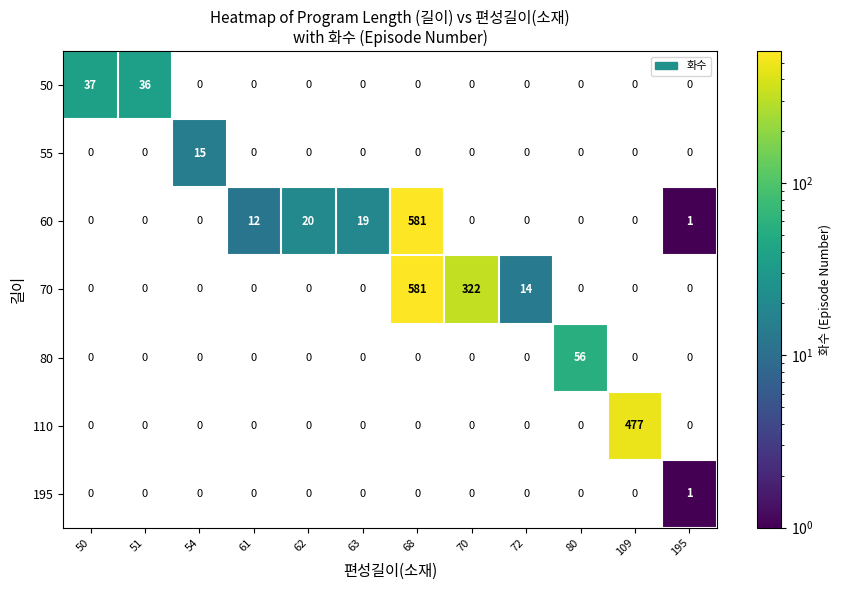

How many data points does each series have?

12